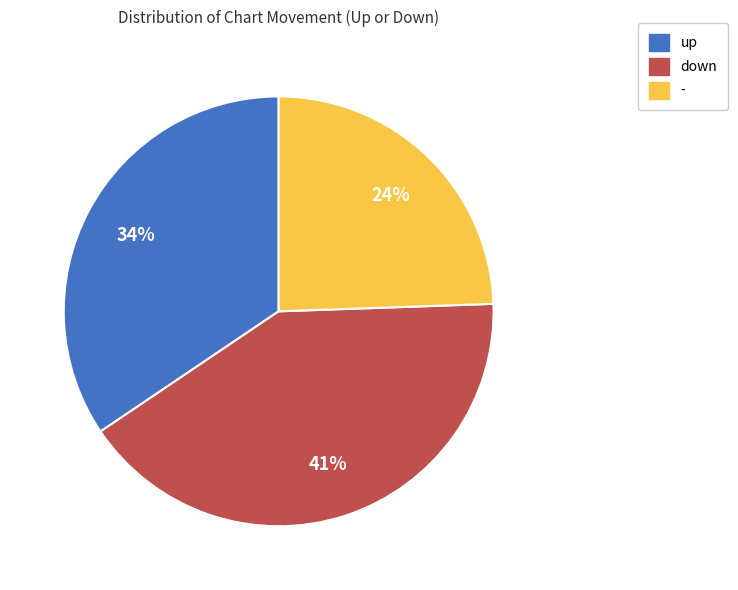

To the nearest percent, what is the difference between the largest and smallest slice percentages?

17%